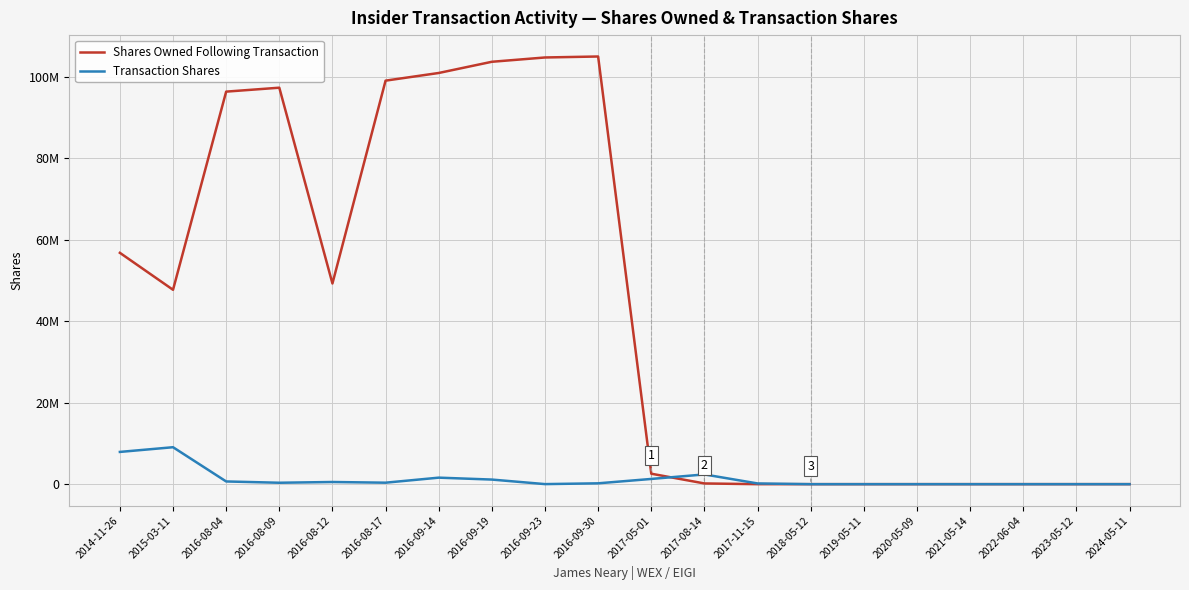

At which label does Shares Owned Following Transaction first exceed 47697956?

2014-11-26